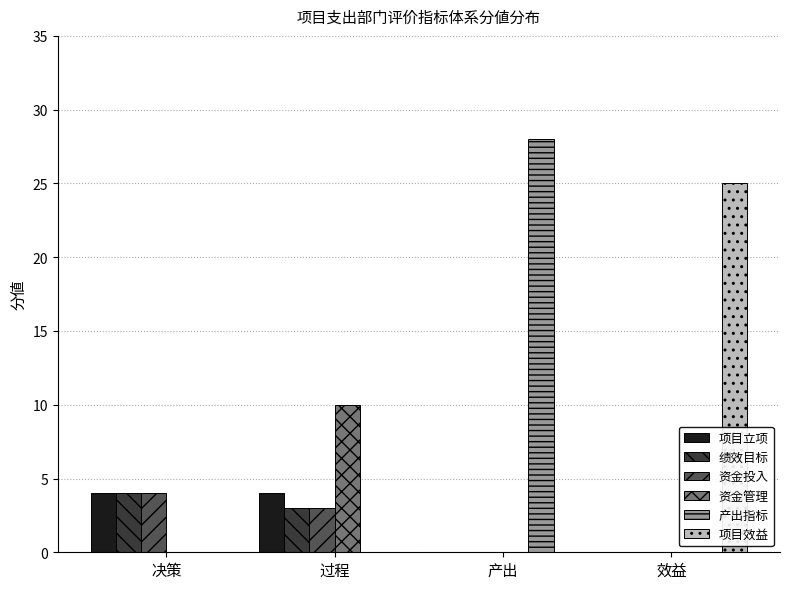

Which category has the highest value in the 资金管理 series?

过程